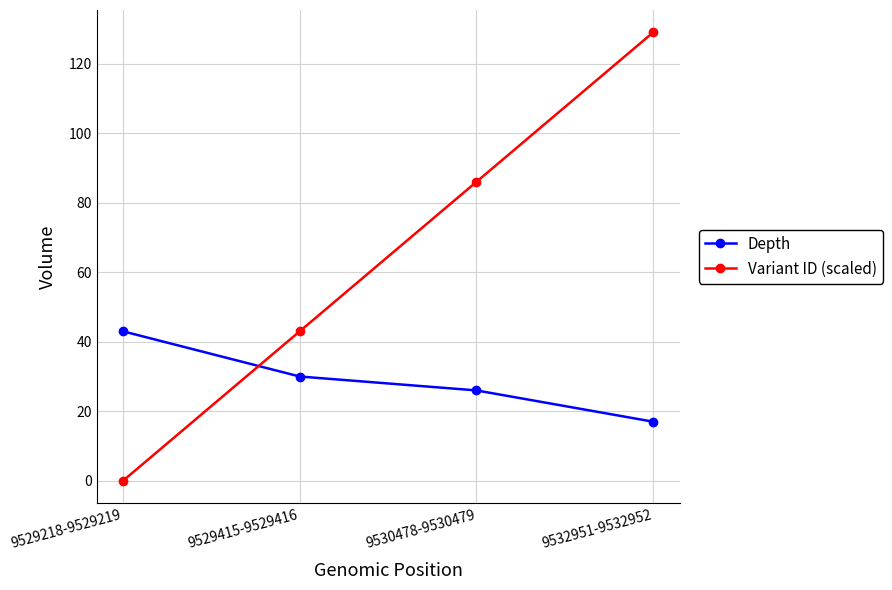

Reading left to right, what are all the values shown in this chart?

Depth: 43	30	26	17
Variant ID (scaled): 0	43	86	129